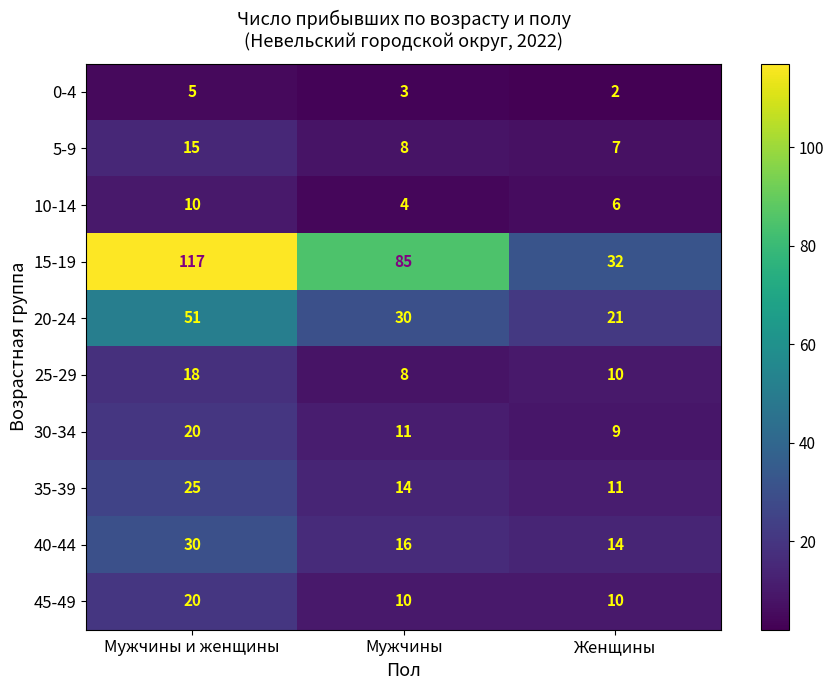

At which label does 5-9 reach its minimum?

Женщины